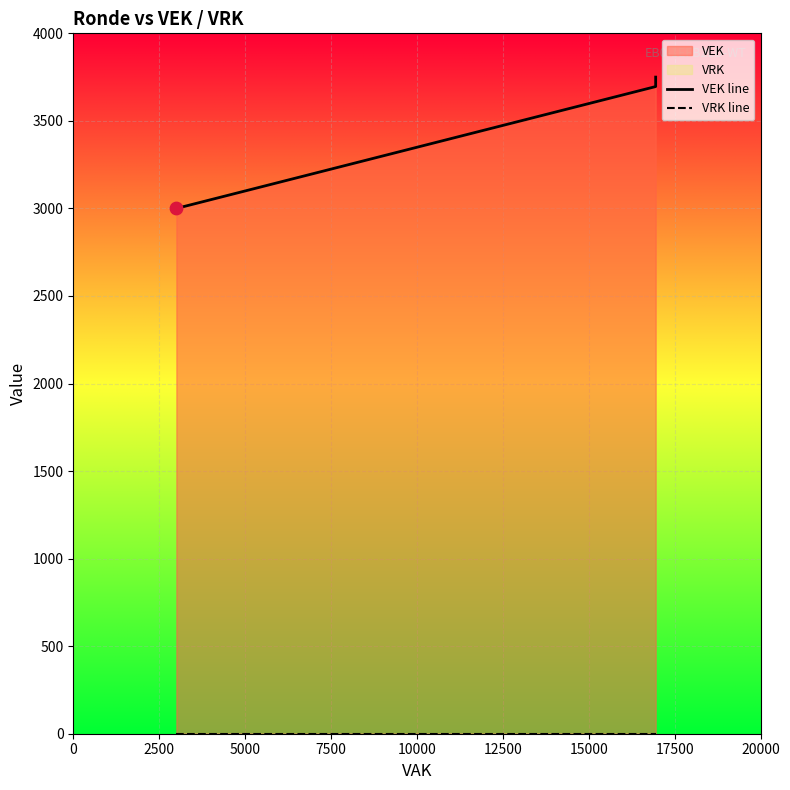

Which series contains the lowest Y value?

VRK line